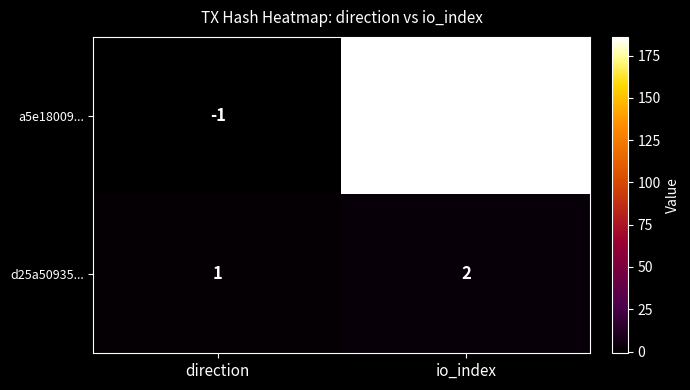

True or false: d25a50935... has a value of 1 at direction.

True